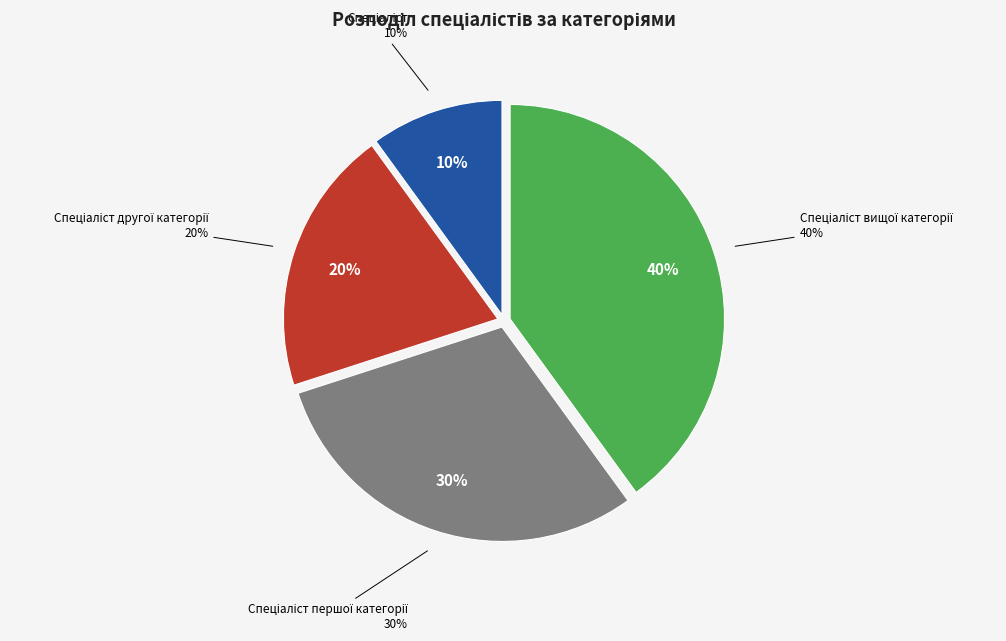

To the nearest percent, what percentage of the pie is Спеціаліст вищої категорії?

40%